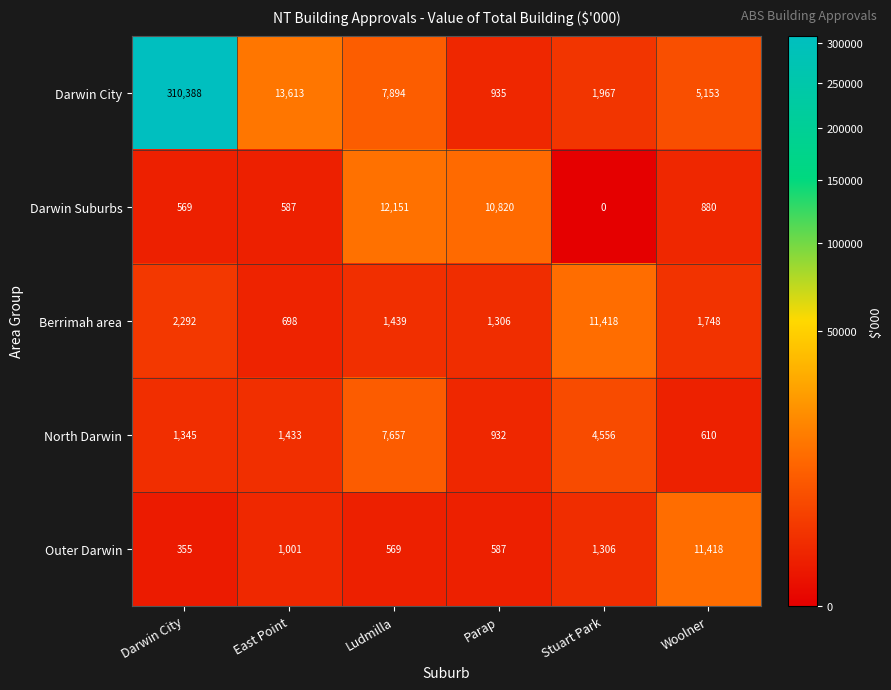

Rank the series at Darwin City from lowest to highest value.

Outer Darwin, Darwin Suburbs, North Darwin, Berrimah area, Darwin City